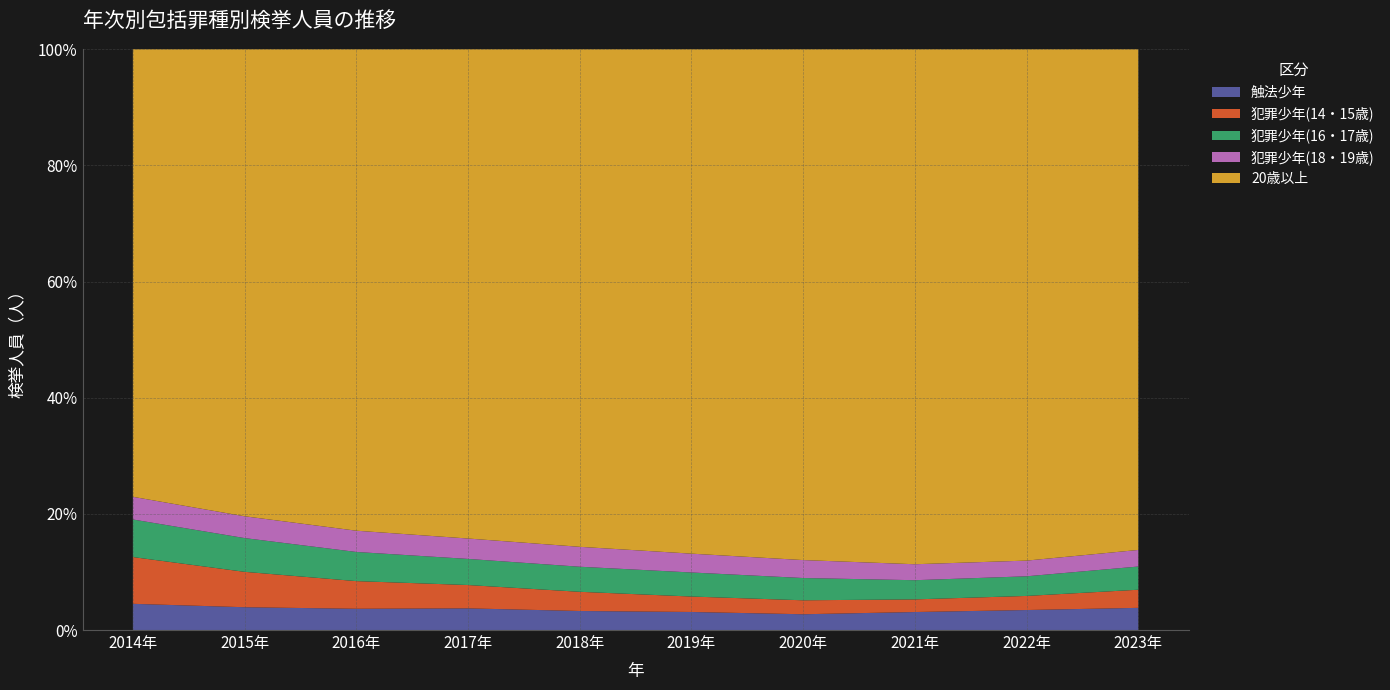

Reading right to left, extract all data points from this chart.

触法少年: 2023年=7257	2022年=6025	2021年=5581	2020年=5086	2019年=6162	2018年=6969	2017年=8311	2016年=8587	2015年=9759	2014年=11846
犯罪少年(14・15歳): 2023年=5932	2022年=4245	2021年=3921	2020年=4500	2019年=5271	2018年=7023	2017年=8951	2016年=11162	2015年=15146	2014年=21131
犯罪少年(16・17歳): 2023年=7595	2022年=5918	2021年=5947	2020年=7181	2019年=8213	2018年=9179	2017年=10020	2016年=11772	2015年=14448	2014年=16986
犯罪少年(18・19歳): 2023年=5422	2022年=4724	2021年=4950	2020年=5785	2019年=6430	2018年=7287	2017年=7826	2016年=8582	2015年=9327	2014年=10244
20歳以上: 2023年=163870	2022年=154033	2021年=159692	2020年=164678	2019年=172197	2018年=182124	2017年=187702	2016年=194381	2015年=199866	2014年=202272